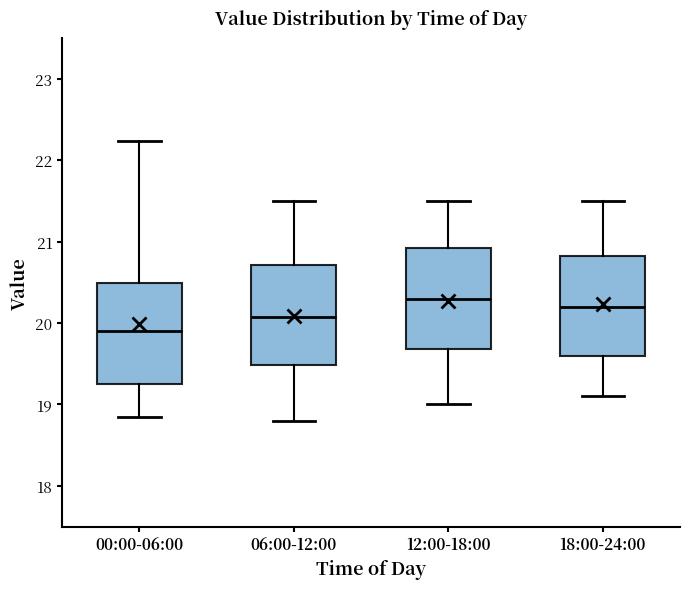

Where is the upper edge of the box for 12:00-18:00 on the y-axis? The values are not printed on the chart, so give them approximately, as read against the axis.

20.9